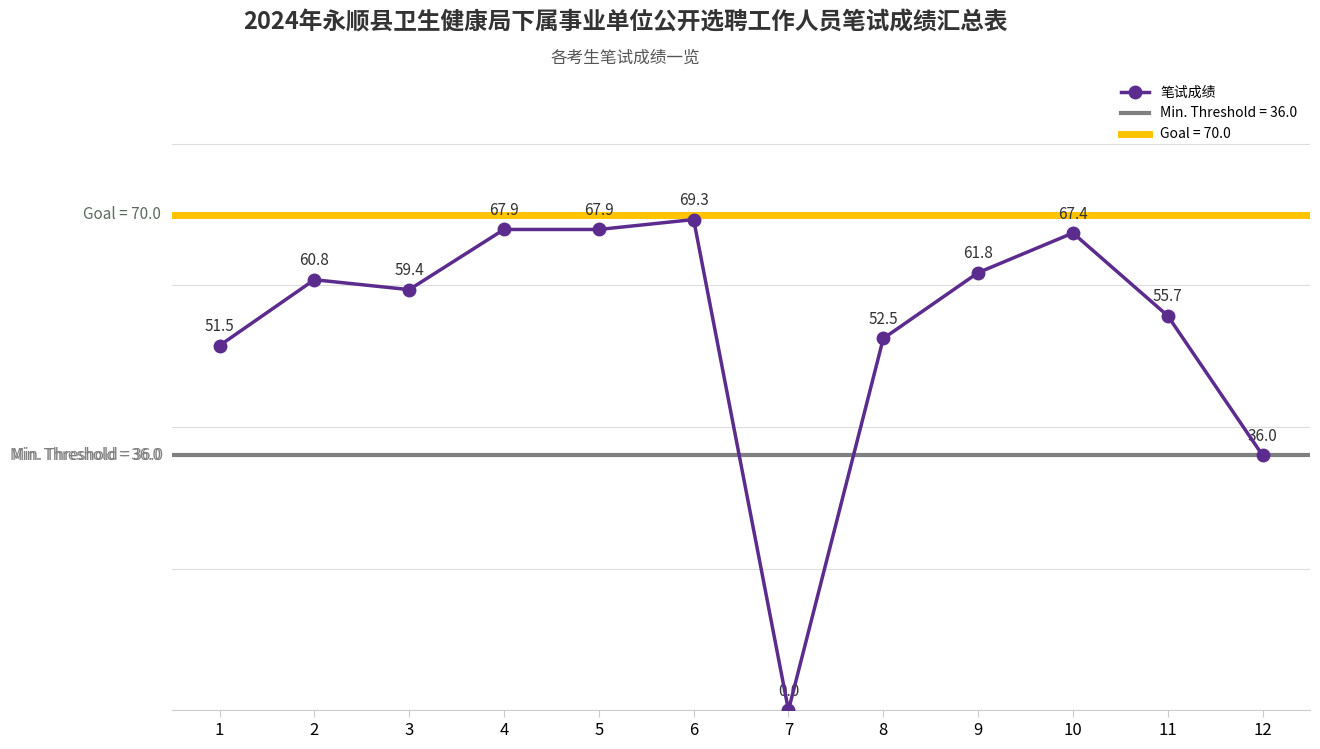

What is the average value?

54.2